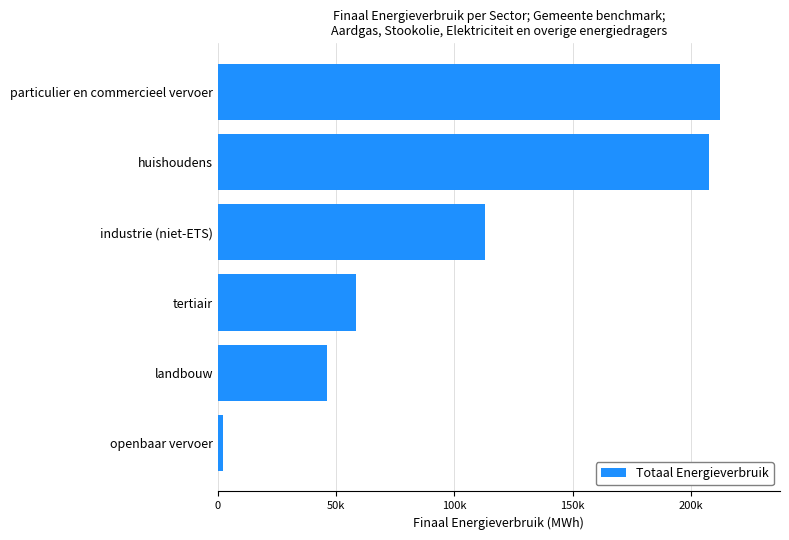

Which category has the highest value across all series?

particulier en commercieel vervoer